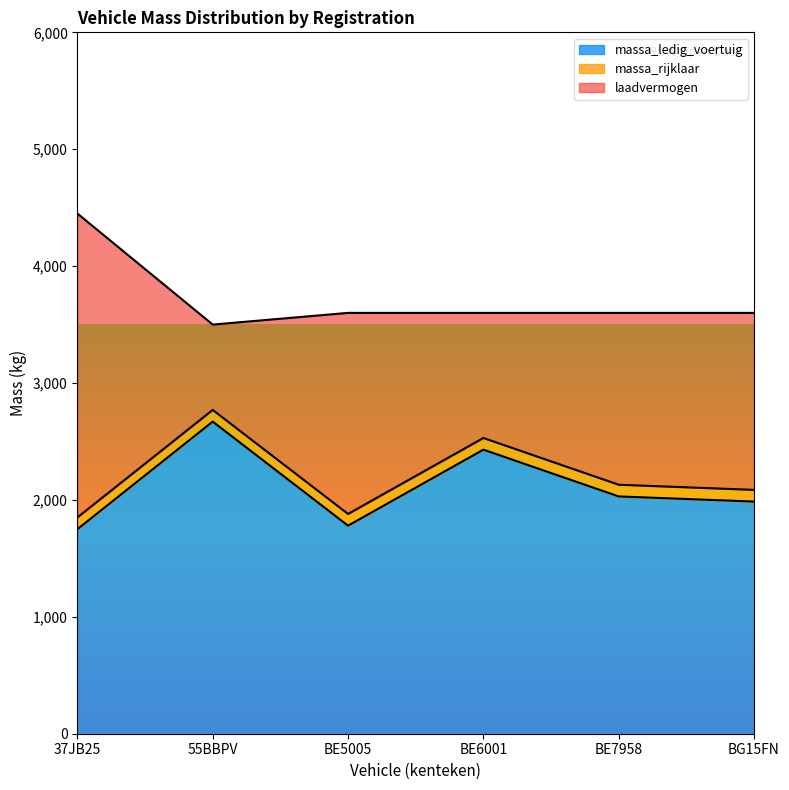

Which series has the largest range (max minus min)?

massa_ledig_voertuig